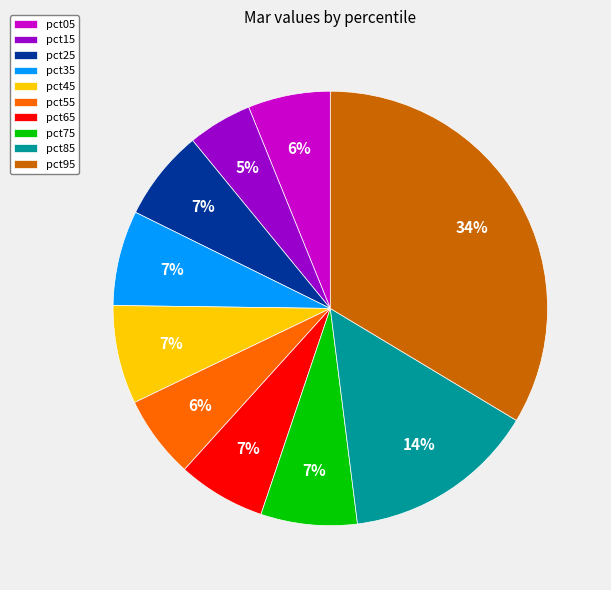

Combined, do pct65 and pct95 account for over 50%?

No